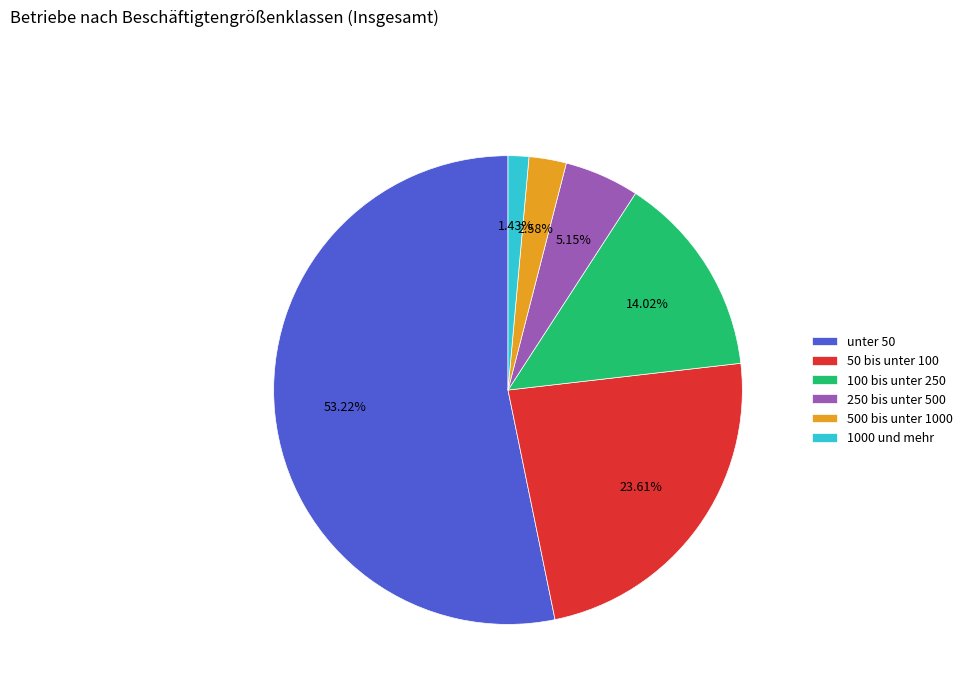

What percentage is the 250 bis unter 500 slice, to the nearest percent?

5%